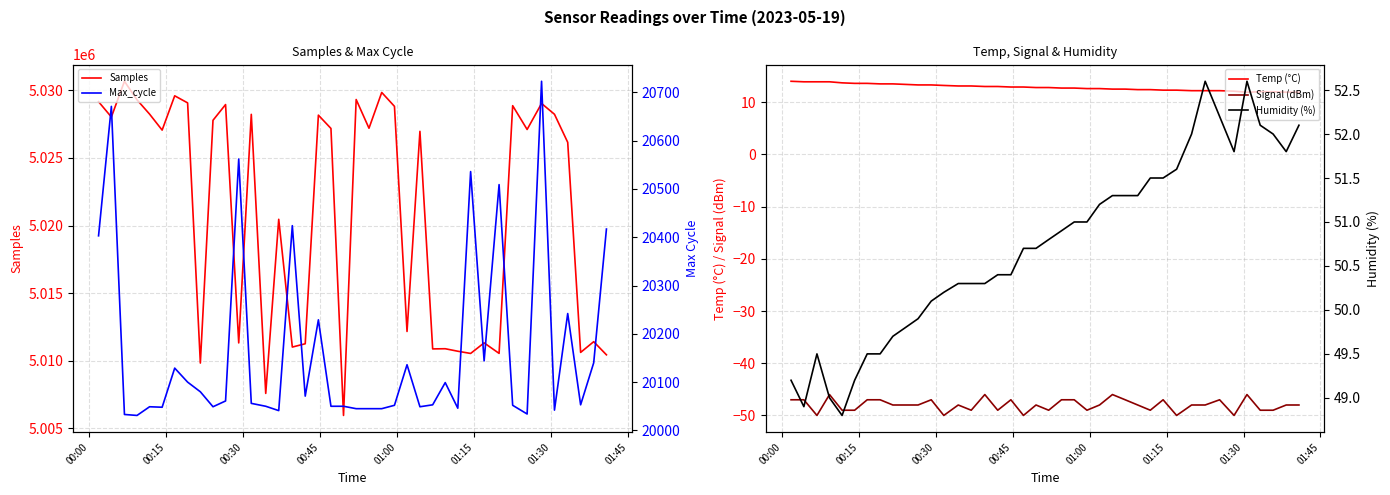

What is the maximum value for Signal (dBm)?

-46.0